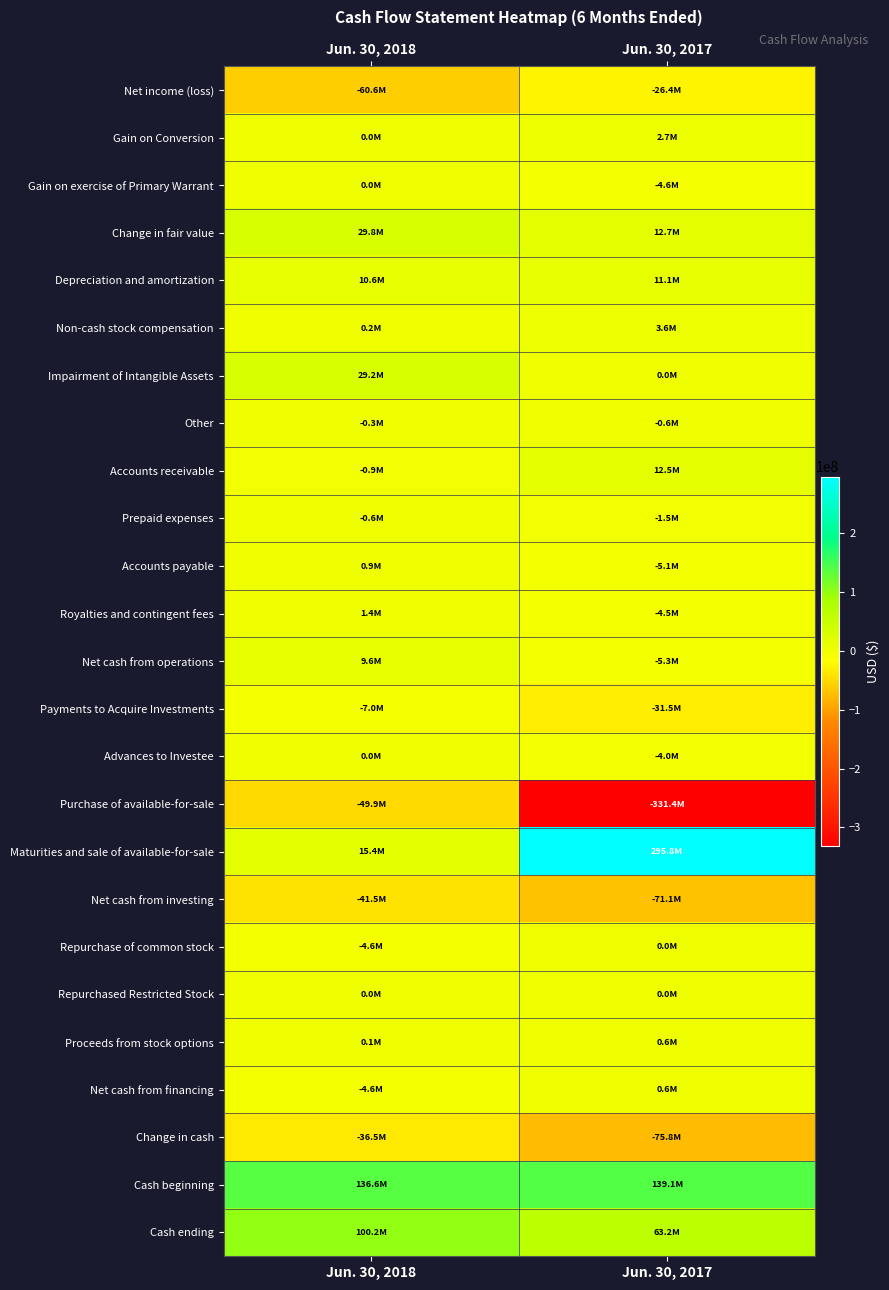

What is the minimum value shown in the chart?

-331412000